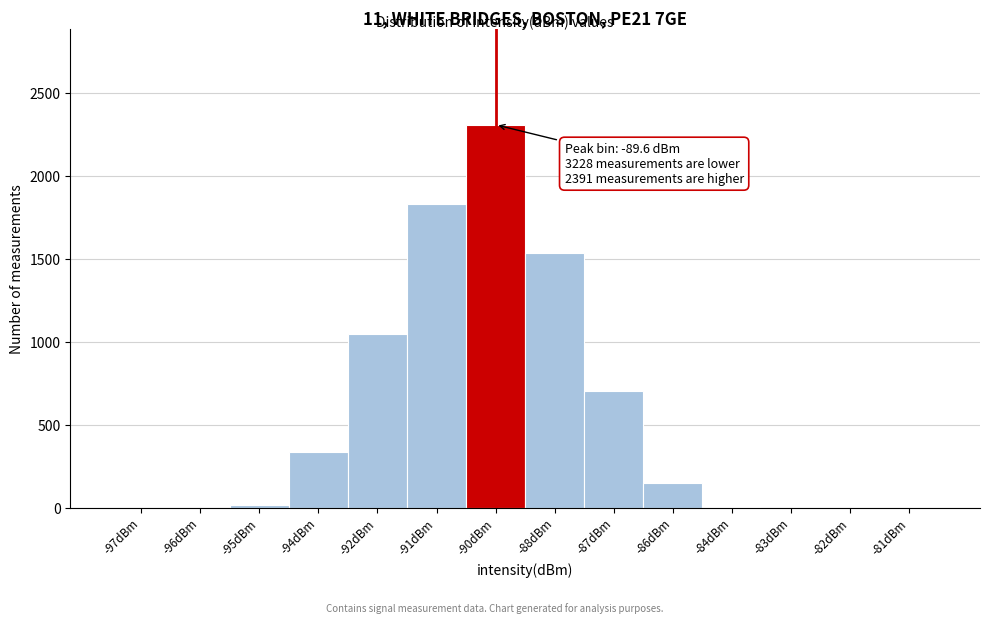

At which label is the value closest to 1153?

-92dBm